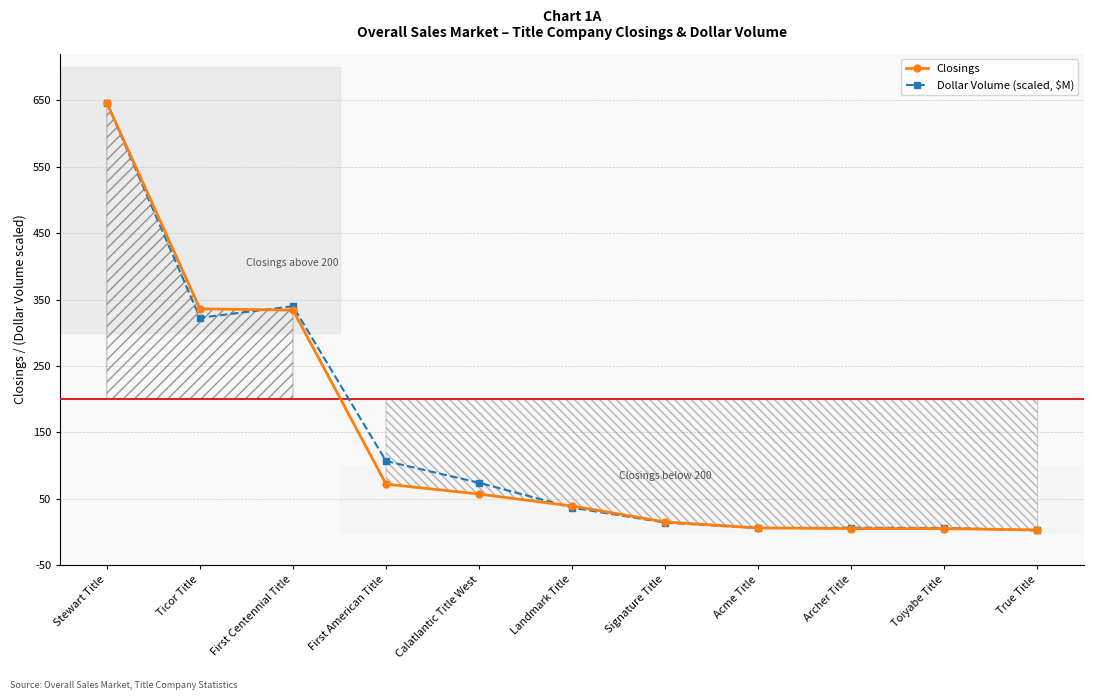

At which category is the sum across all series the highest?

Stewart Title